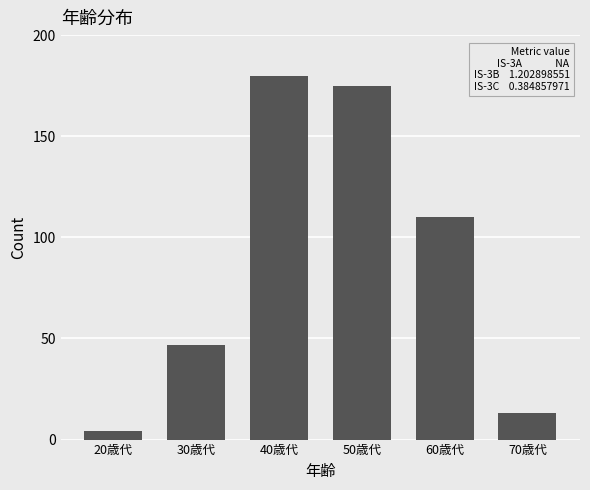

Reading right to left, extract all data points from this chart.

13	110	175	180	47	4